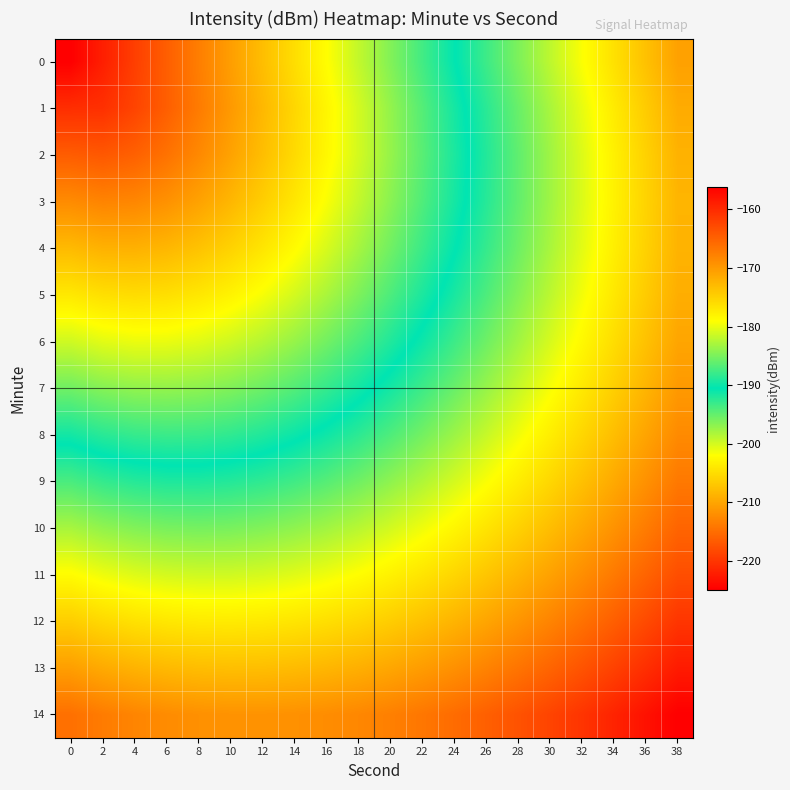

Reading right to left, what are all the values shown in this chart?

0: 38=-170.6	36=-173.5	34=-176.4	32=-179.2	30=-182.1	28=-184.9	26=-187.8	24=-190.6	22=-193.5	20=-196.4	18=-199.2	16=-202.1	14=-204.9	12=-207.8	10=-210.6	8=-213.5	6=-216.4	4=-219.2	2=-222.1	0=-224.9
1: 38=-171.6	36=-174.4	34=-177.3	32=-180.1	30=-183.0	28=-185.8	26=-188.6	24=-191.5	22=-194.3	20=-197.1	18=-200.0	16=-202.8	14=-205.6	12=-208.3	10=-211.1	8=-213.8	6=-216.4	4=-218.7	2=-220.5	0=-220.7
2: 38=-172.2	36=-175.0	34=-177.8	32=-180.6	30=-183.4	28=-186.2	26=-189.0	24=-191.8	22=-194.5	20=-197.2	18=-199.9	16=-202.6	14=-205.2	12=-207.8	10=-210.3	8=-212.5	6=-214.6	4=-216.2	2=-217.0	0=-216.5
3: 38=-172.4	36=-175.2	34=-177.9	32=-180.7	30=-183.4	28=-186.1	26=-188.8	24=-191.5	22=-194.1	20=-196.7	18=-199.2	16=-201.7	14=-204.1	12=-206.4	10=-208.5	8=-210.3	6=-211.8	4=-212.7	2=-213.0	0=-212.4
4: 38=-172.3	36=-175.0	34=-177.7	32=-180.3	30=-183.0	28=-185.6	26=-188.1	24=-190.7	22=-193.2	20=-195.6	18=-197.9	16=-200.2	14=-202.3	12=-204.2	10=-206.0	8=-207.4	6=-208.4	4=-209.0	2=-208.9	0=-208.2
5: 38=-171.8	36=-174.4	34=-177.0	32=-179.6	30=-182.1	28=-184.6	26=-187.1	24=-189.4	22=-191.8	20=-194.0	18=-196.1	16=-198.1	14=-200.0	12=-201.6	10=-203.0	8=-204.1	6=-204.8	4=-205.1	2=-204.8	0=-204.0
6: 38=-171.0	36=-173.6	34=-176.1	32=-178.5	30=-180.9	28=-183.3	26=-185.6	24=-187.8	22=-189.9	20=-192.0	18=-193.9	16=-195.7	14=-197.3	12=-198.6	10=-199.8	8=-200.6	6=-201.0	4=-201.1	2=-200.7	0=-199.8
7: 38=-170.0	36=-172.4	34=-174.8	32=-177.1	30=-179.4	28=-181.6	26=-183.8	24=-185.8	22=-187.8	20=-189.6	18=-191.3	16=-192.9	14=-194.3	12=-195.4	10=-196.3	8=-196.9	6=-197.1	4=-197.0	2=-196.5	0=-195.6
8: 38=-168.6	36=-170.9	34=-173.2	32=-175.4	30=-177.6	28=-179.7	26=-181.7	24=-183.6	22=-185.3	20=-187.0	18=-188.5	16=-189.9	14=-191.0	12=-192.0	10=-192.7	8=-193.1	6=-193.2	4=-192.9	2=-192.4	0=-191.4
9: 38=-167.0	36=-169.2	34=-171.4	32=-173.5	30=-175.5	28=-177.5	26=-179.3	24=-181.0	22=-182.7	20=-184.2	18=-185.5	16=-186.7	14=-187.6	12=-188.4	10=-188.9	8=-189.2	6=-189.2	4=-188.8	2=-188.2	0=-187.2
10: 38=-165.2	36=-167.3	34=-169.4	32=-171.3	30=-173.2	28=-175.0	26=-176.7	24=-178.3	22=-179.8	20=-181.1	18=-182.3	16=-183.3	14=-184.1	12=-184.7	10=-185.1	8=-185.2	6=-185.1	4=-184.7	2=-184.0	0=-183.0
11: 38=-163.2	36=-165.2	34=-167.1	32=-169.0	30=-170.7	28=-172.4	26=-174.0	24=-175.4	22=-176.7	20=-177.9	18=-178.9	16=-179.8	14=-180.5	12=-181.0	10=-181.2	8=-181.3	6=-181.0	4=-180.6	2=-179.8	0=-178.8
12: 38=-161.0	36=-162.9	34=-164.7	32=-166.4	30=-168.1	28=-169.6	26=-171.0	24=-172.4	22=-173.5	20=-174.6	18=-175.5	16=-176.2	14=-176.8	12=-177.1	10=-177.3	8=-177.2	6=-176.9	4=-176.4	2=-175.7	0=-174.6
13: 38=-158.6	36=-160.4	34=-162.1	32=-163.7	30=-165.2	28=-166.7	26=-168.0	24=-169.2	22=-170.2	20=-171.2	18=-171.9	16=-172.6	14=-173.0	12=-173.3	10=-173.3	8=-173.2	6=-172.8	4=-172.3	2=-171.5	0=-170.4
14: 38=-156.1	36=-157.8	34=-159.4	32=-160.9	30=-162.3	28=-163.6	26=-164.8	24=-165.9	22=-166.8	20=-167.6	18=-168.3	16=-168.8	14=-169.2	12=-169.3	10=-169.3	8=-169.1	6=-168.7	4=-168.1	2=-167.3	0=-166.3